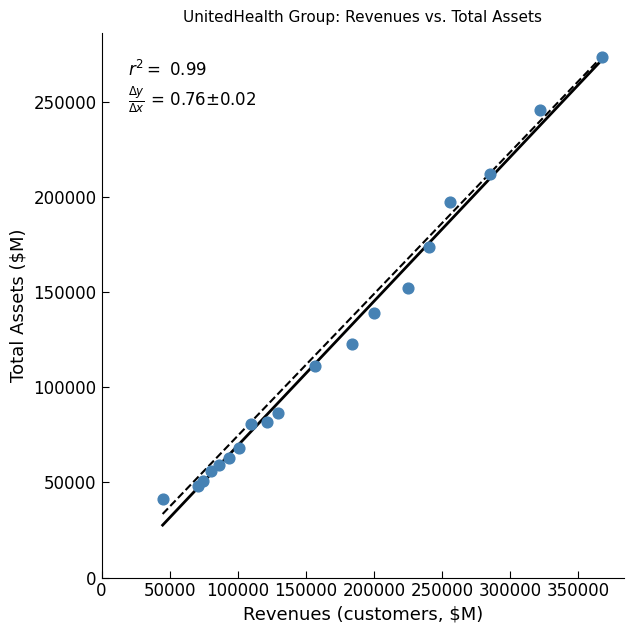

What Y value in the scatter plot is closest to 157547?

152221